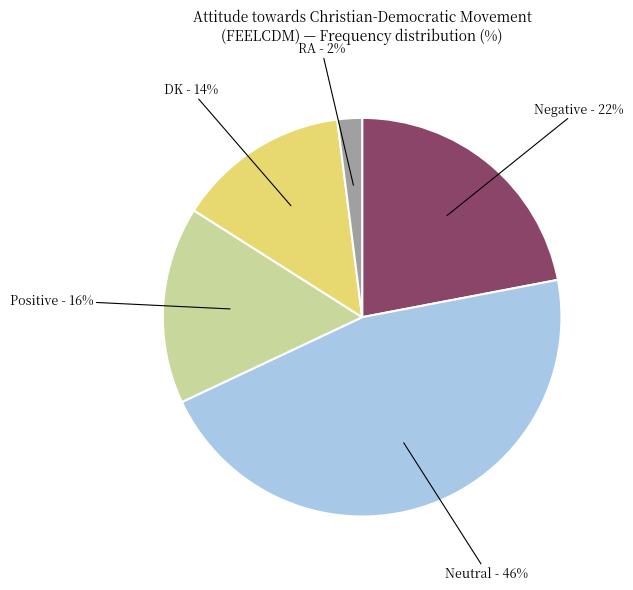

Does any single category account for the majority?

No